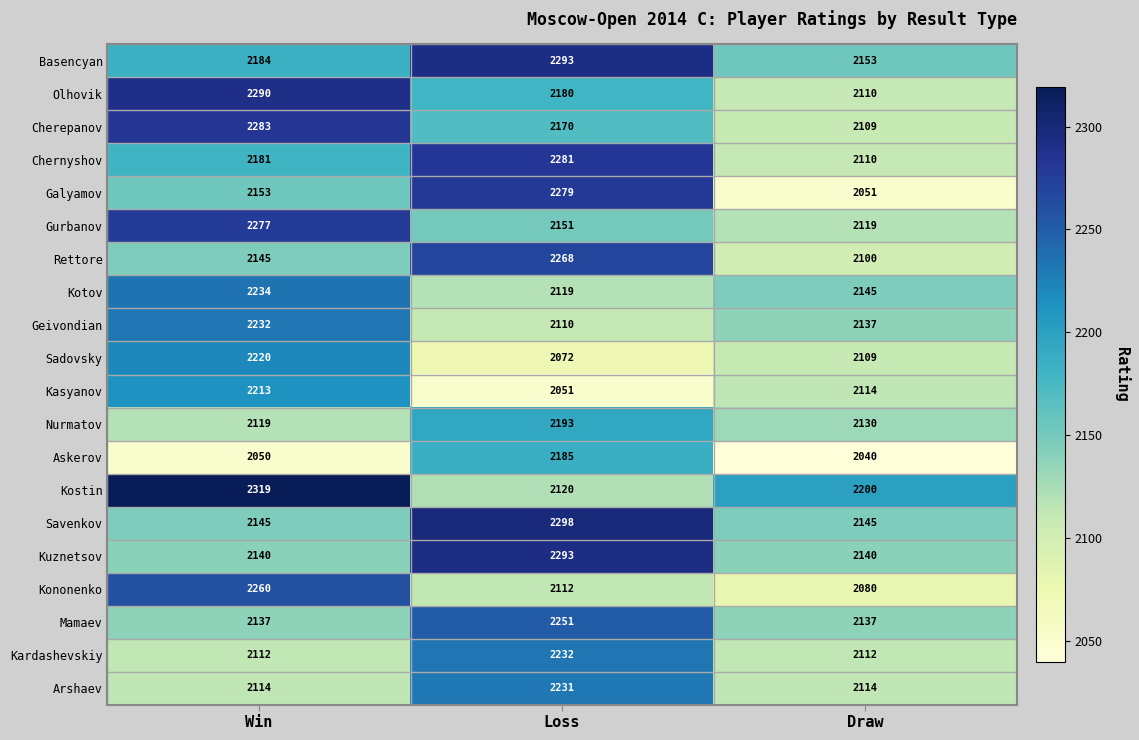

Which series has the widest spread of values?

Galyamov